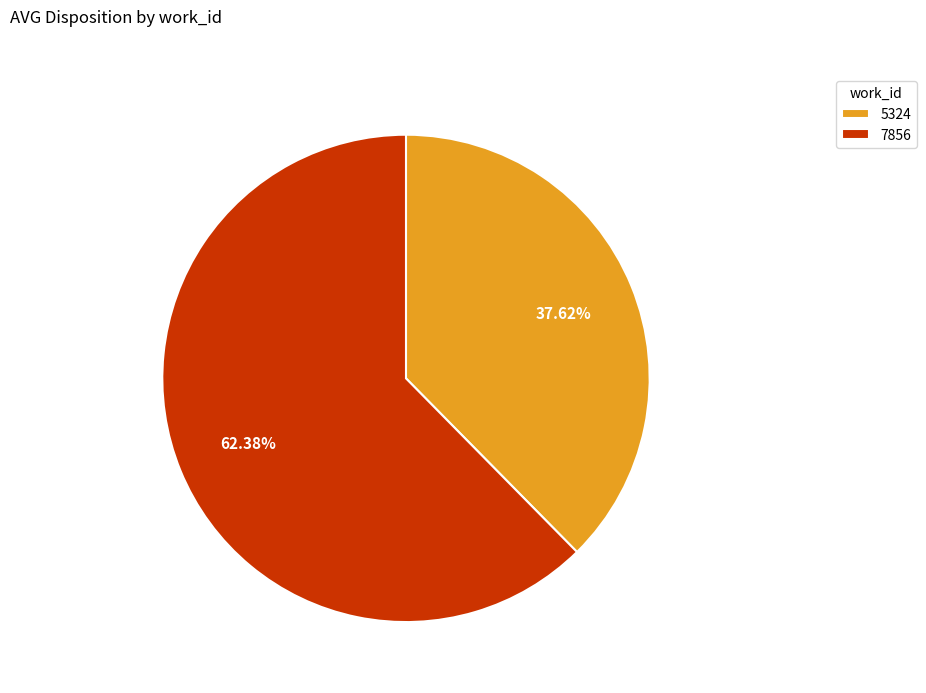

How much of the chart is everything except 7856?

37.6%